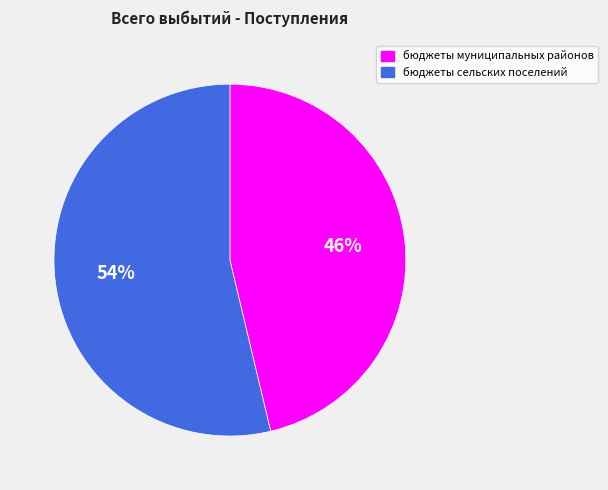

Which slice is the largest?

бюджеты сельских поселений